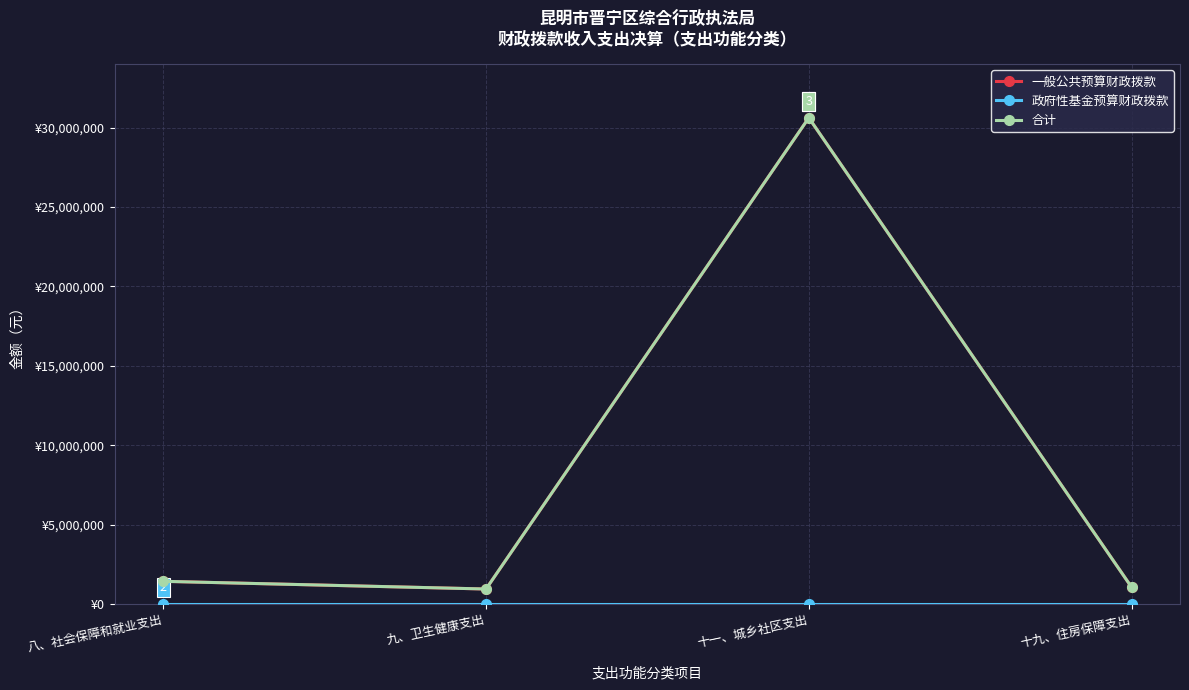

Reading left to right, extract all data points from this chart.

一般公共预算财政拨款: 八、社会保障和就业支出=1420524.6	九、卫生健康支出=935778.7	十一、城乡社区支出=30627313.1	十九、住房保障支出=1049205.0
政府性基金预算财政拨款: 八、社会保障和就业支出=0.0	九、卫生健康支出=0.0	十一、城乡社区支出=0.0	十九、住房保障支出=0.0
合计: 八、社会保障和就业支出=1420524.6	九、卫生健康支出=935778.7	十一、城乡社区支出=30627313.1	十九、住房保障支出=1049205.0